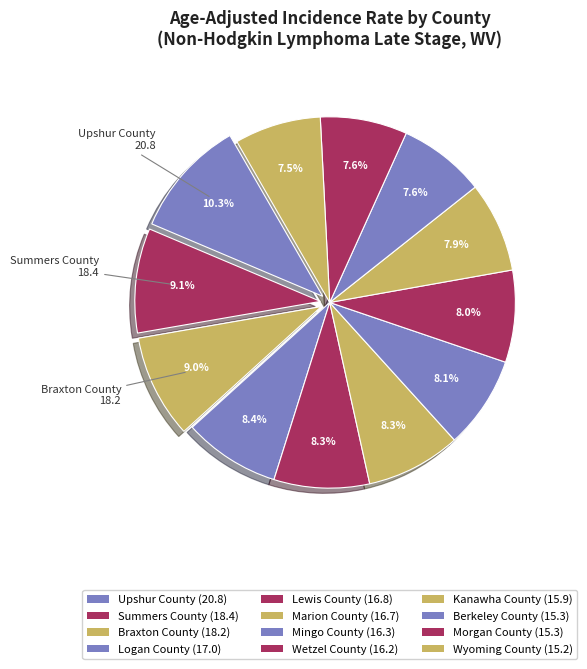

To the nearest percent, what is the average slice percentage?

8%